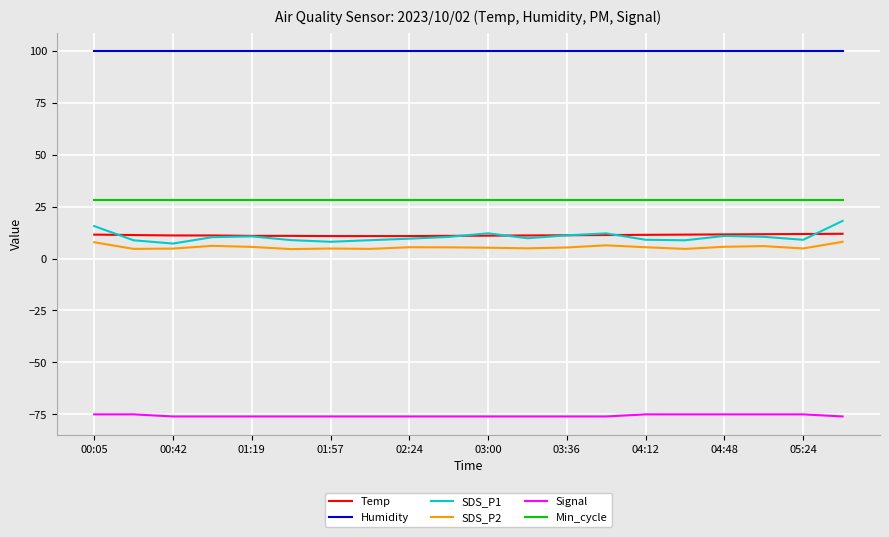

What is the difference between the maximum and minimum values in the Signal series?

1.0